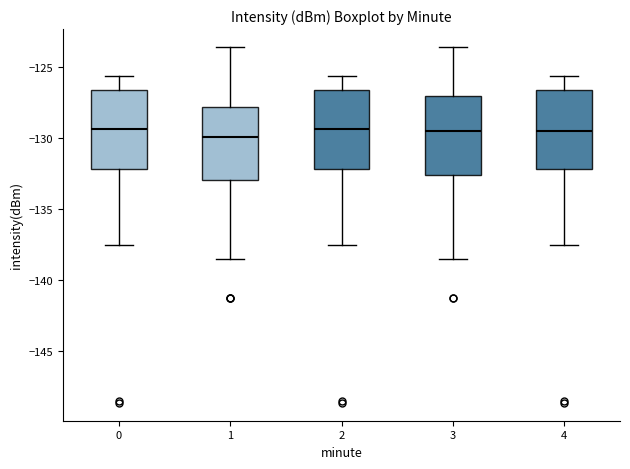

Reading left to right, transcribe this box plot: for each box, give where its median line is, the range the box spans, and where its two whiskers end, as read against the y-axis. The values are not printed on the chart, so give them approximately, as read against the axis.

0: median -129.5, box -132.0 to -126.5, whiskers -137.5 to -125.5
1: median -130.0, box -133.0 to -128.0, whiskers -138.5 to -123.5
2: median -129.5, box -132.0 to -126.5, whiskers -137.5 to -125.5
3: median -129.5, box -132.5 to -127.0, whiskers -138.5 to -123.5
4: median -129.5, box -132.0 to -126.5, whiskers -137.5 to -125.5